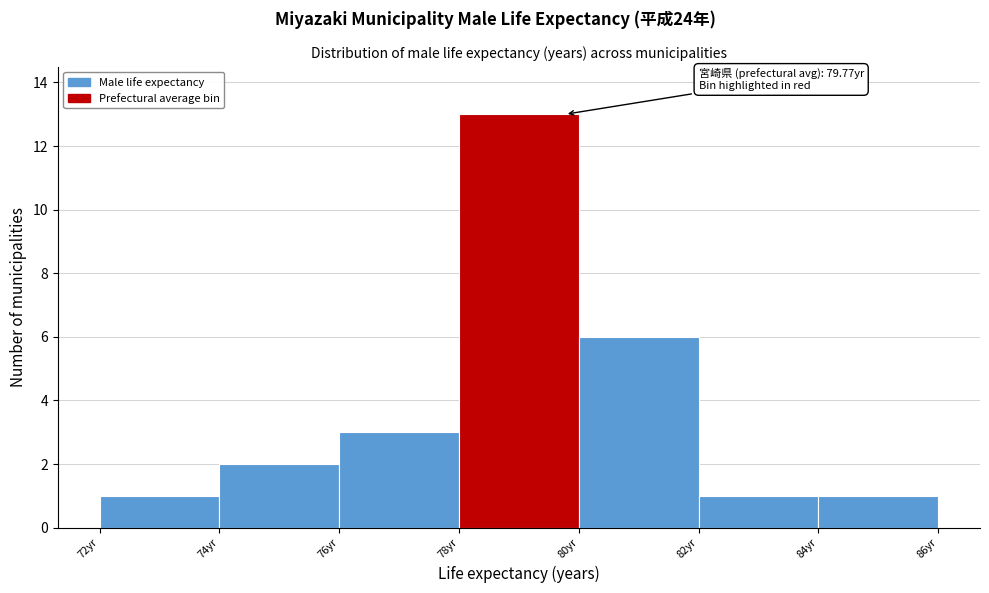

Which range on the x-axis has the tallest bar?

78 to 80